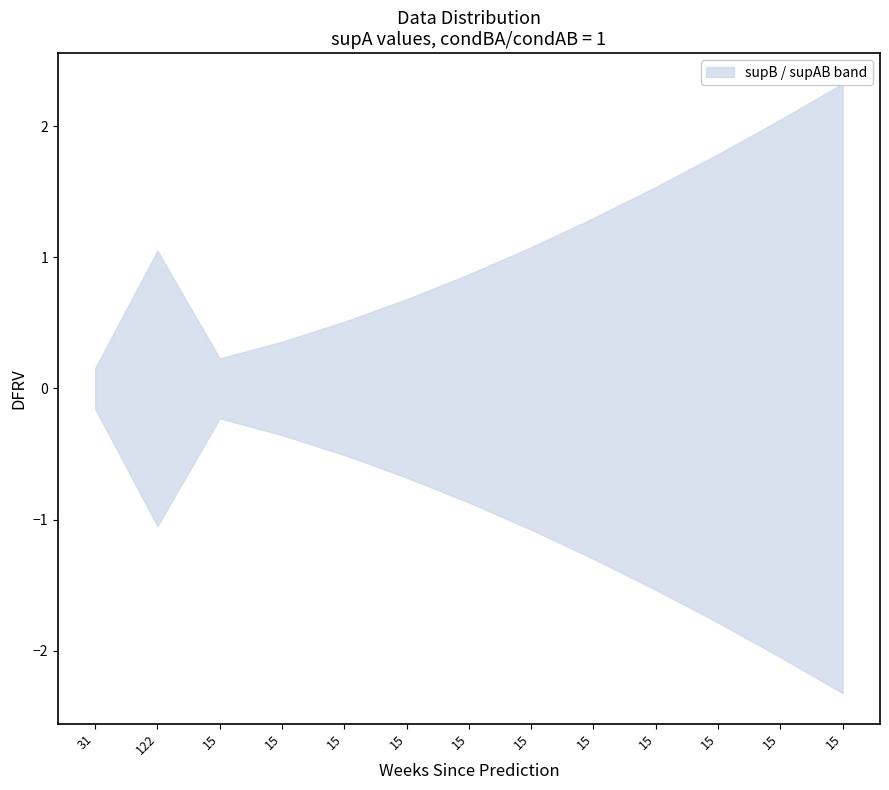

What is the label of the 11th point from the left?

15